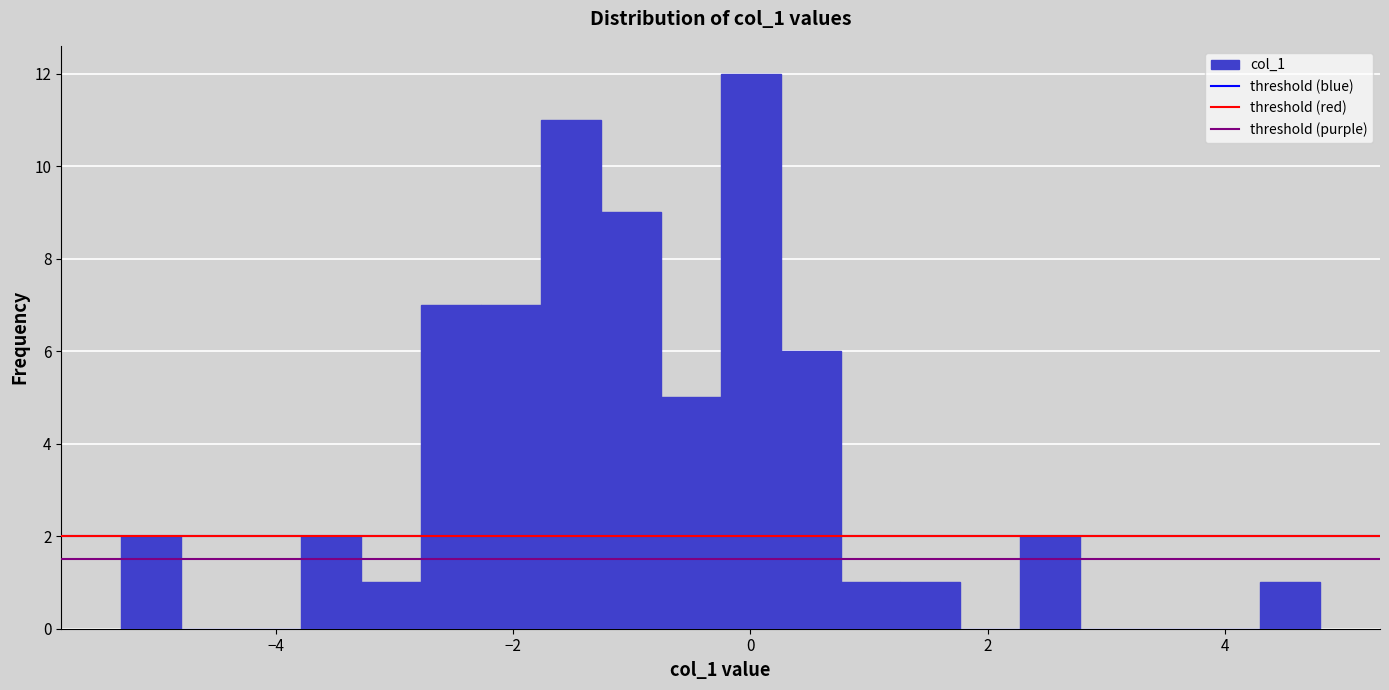

Around what value on the x-axis is the tallest bar? Give the approximate position of its centre, as read against the axis.

0.0